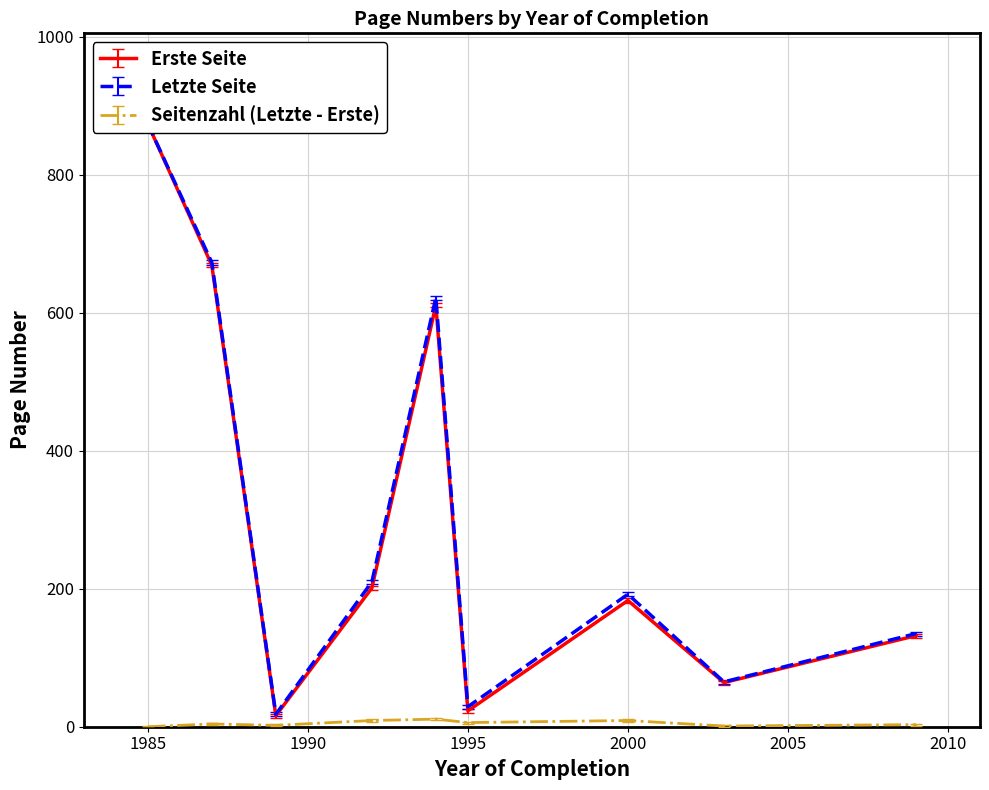

True or false: Letzte Seite has more than 1 interior local peaks.

True